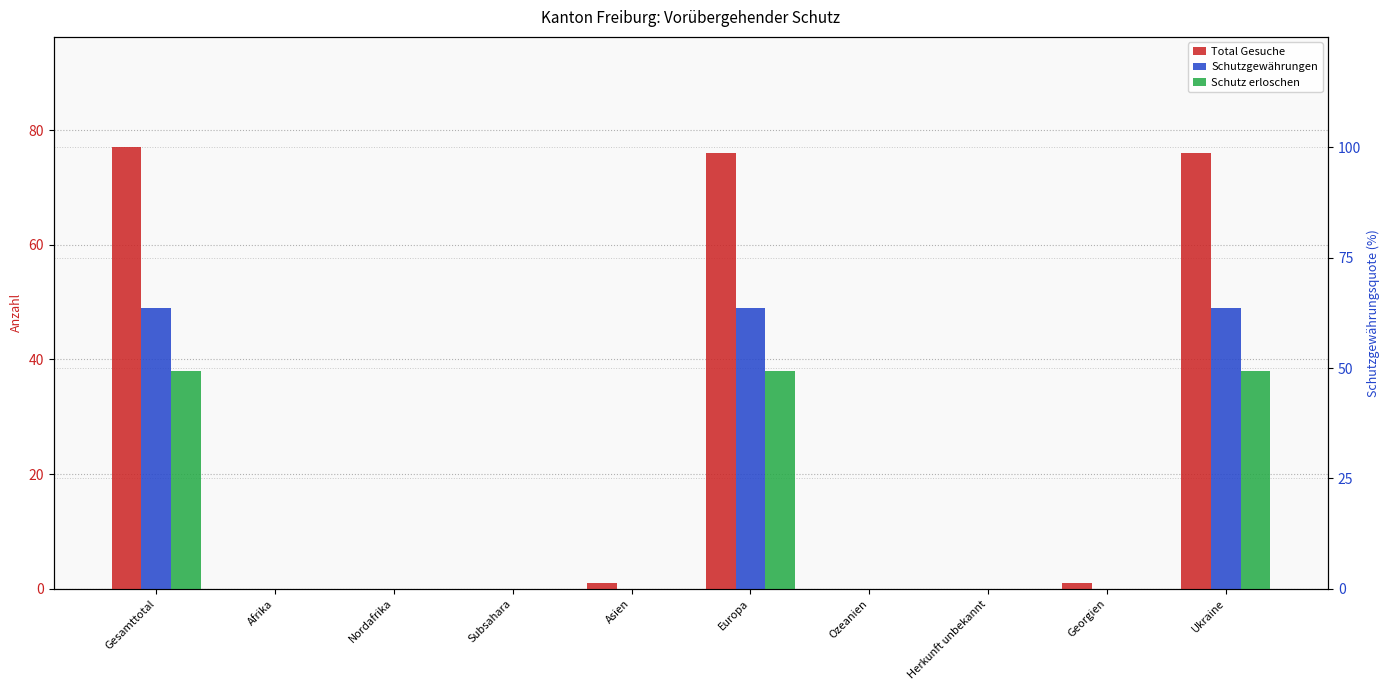

What is the sum of the Total Gesuche values at Georgien and Europa?

77